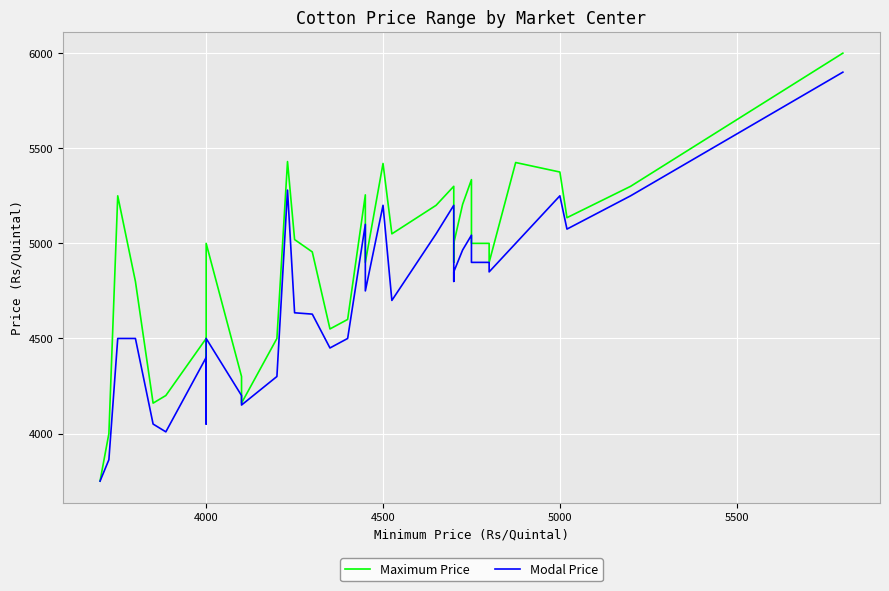

What is the difference between the second highest and minimum values in the Modal Price series?

1530.0